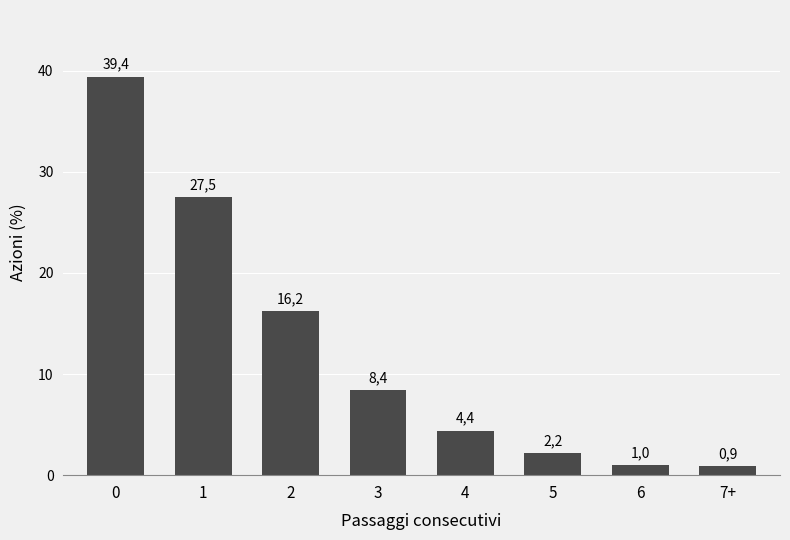

How many bars are there in total?

8